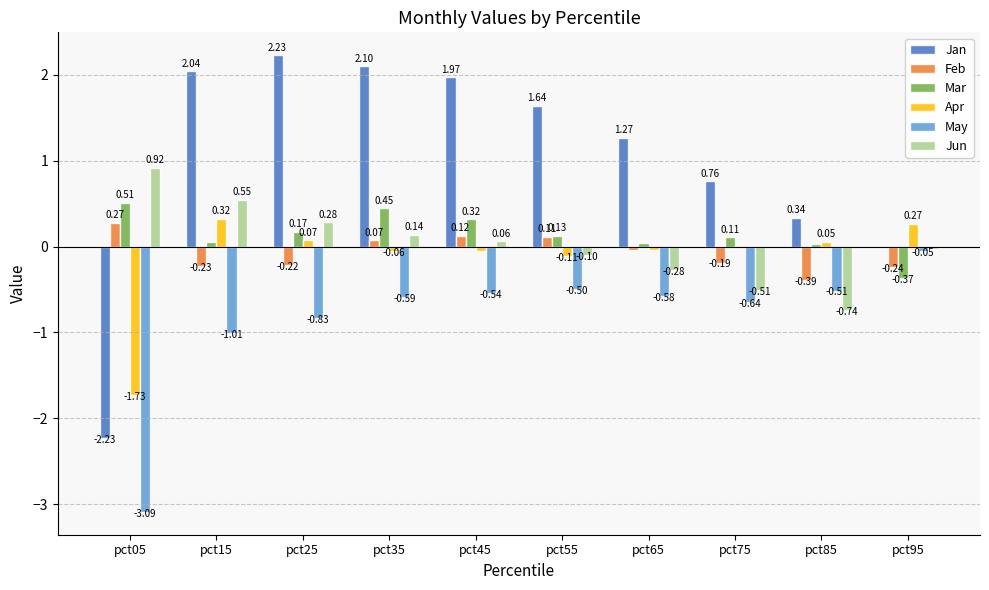

Between pct35 and pct65, which series saw the biggest shift?

Jan